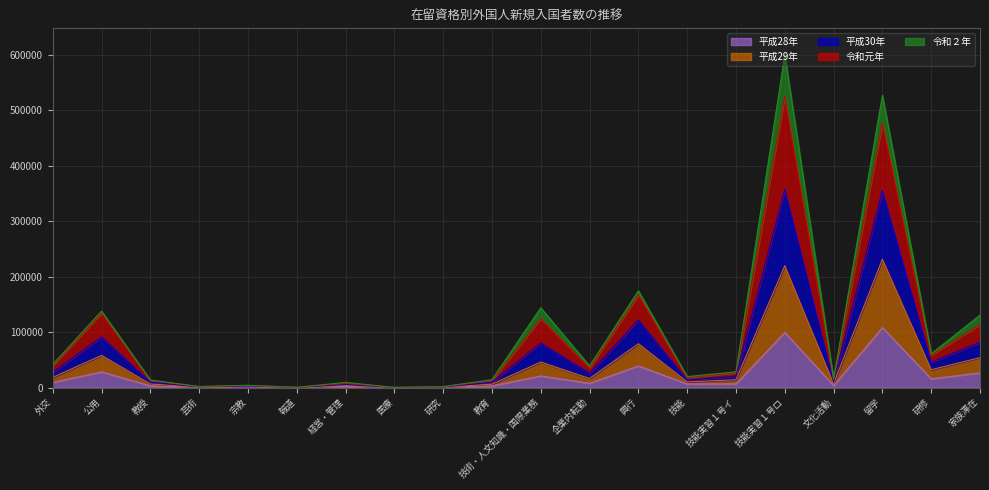

Where is the first local minimum for 平成30年?

芸術